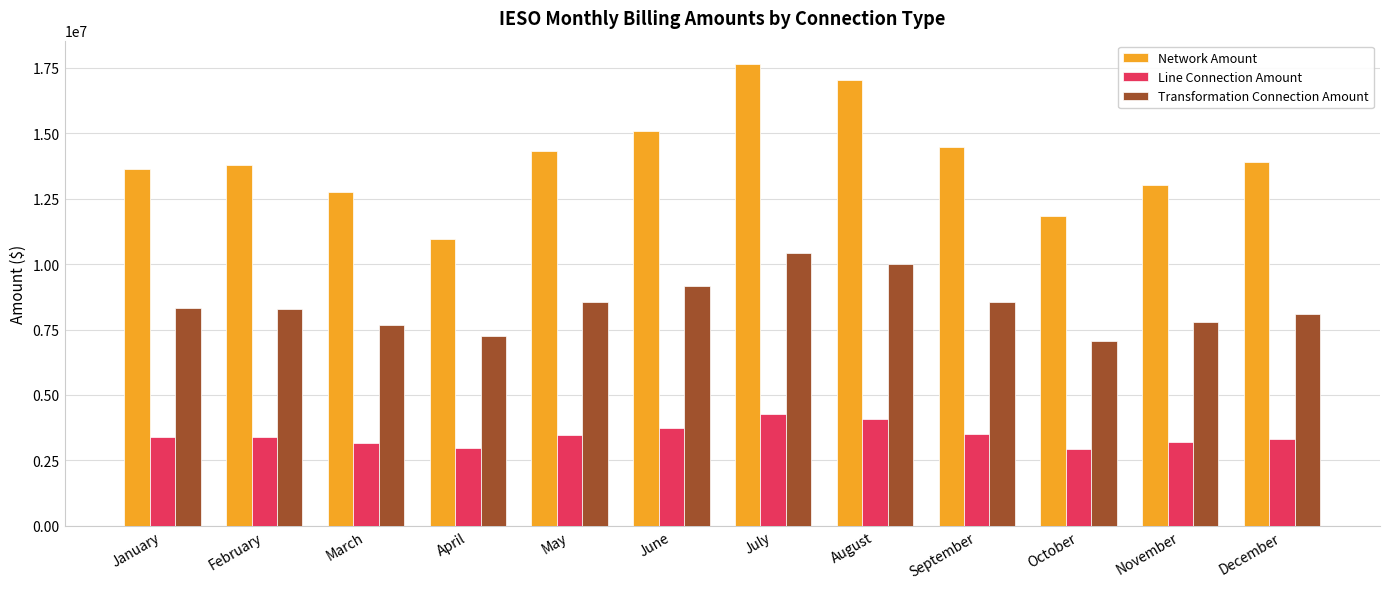

What is the difference between the highest and lowest values at August?

12958696.3